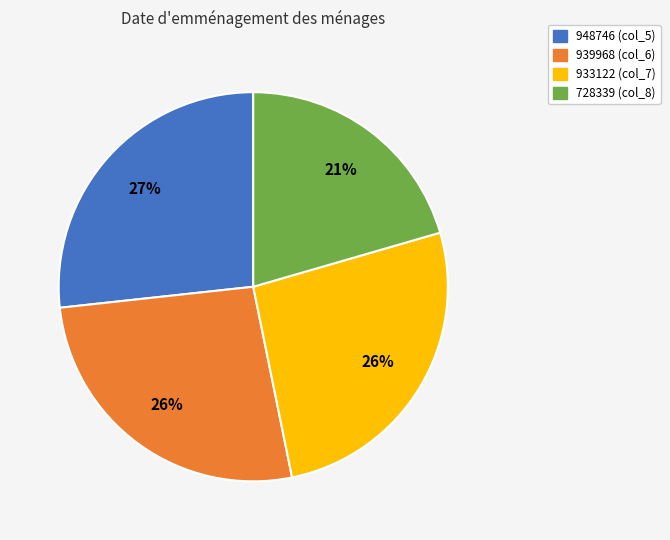

To the nearest percent, what is the average slice percentage?

25%